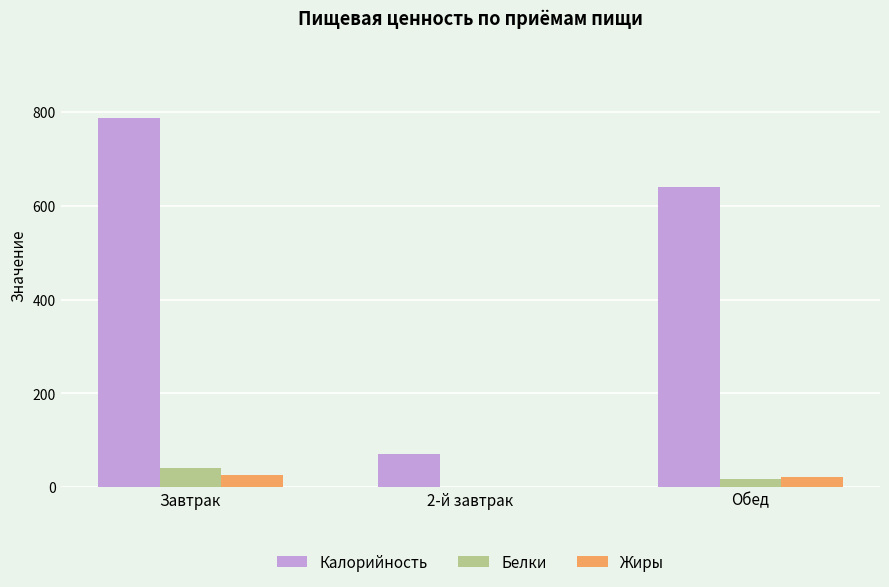

At which label does Калорийность first exceed 641?

Завтрак